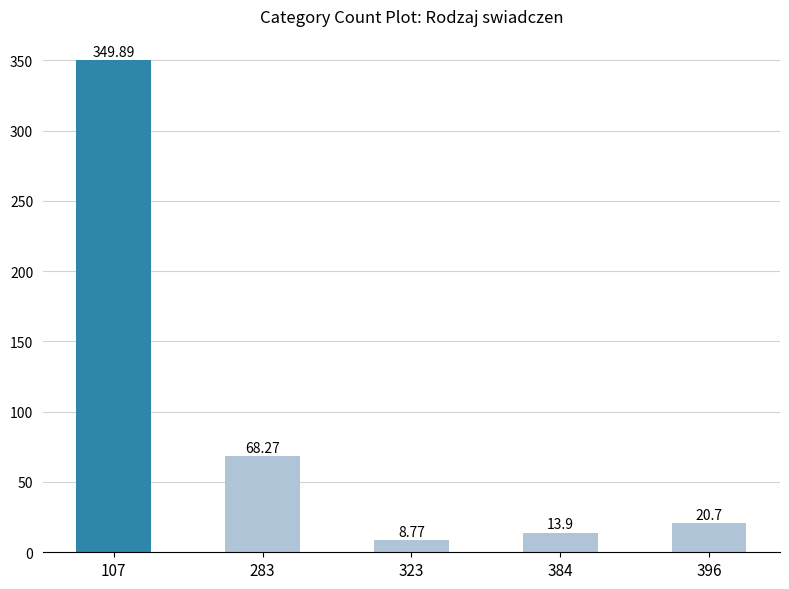

Which has a higher value, 107 or 396?

107